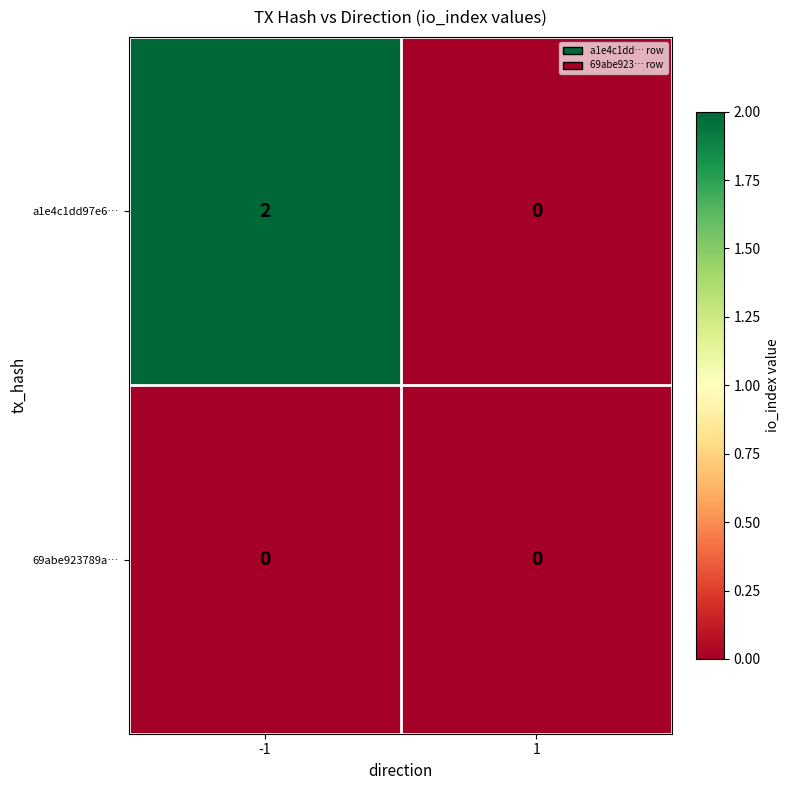

Rank the series by their average value, from highest to lowest.

a1e4c1dd97e6…, 69abe923789a…